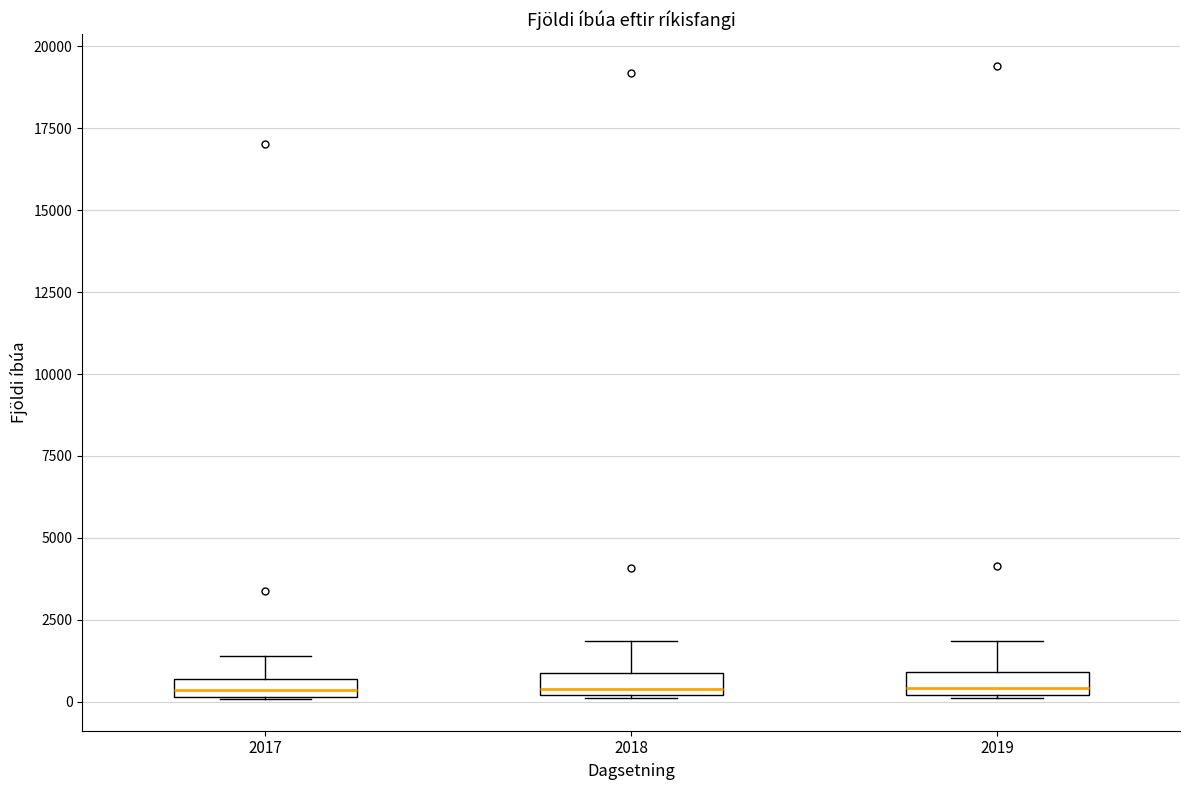

Where does the upper whisker of the box at x = 2019 end on the y-axis? The values are not printed on the chart, so give them approximately, as read against the axis.

2000